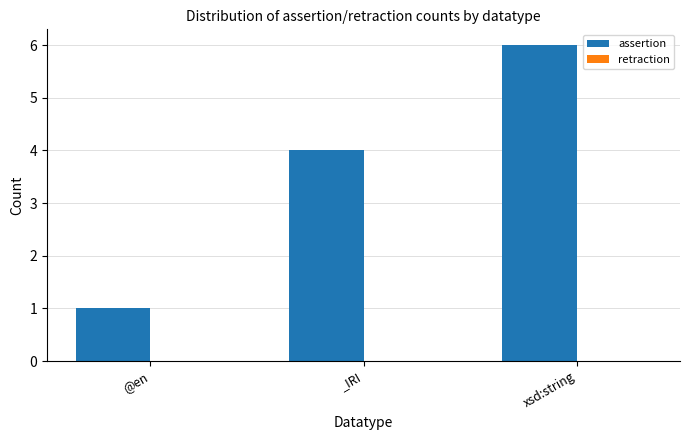

What value does the data have at xsd:string?

6